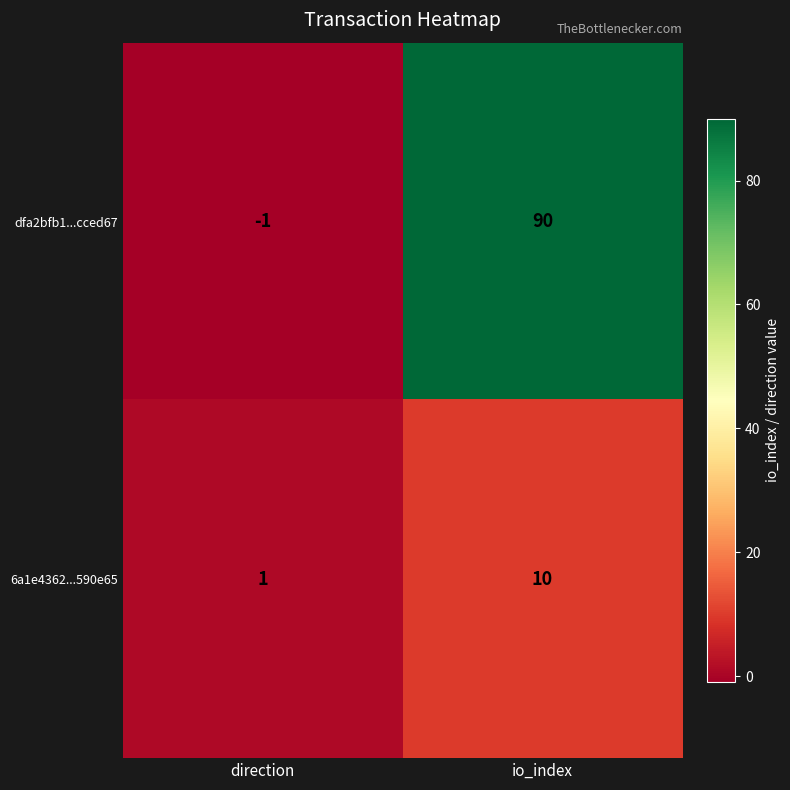

What is the difference between the 6a1e4362...590e65 values at io_index and direction?

9